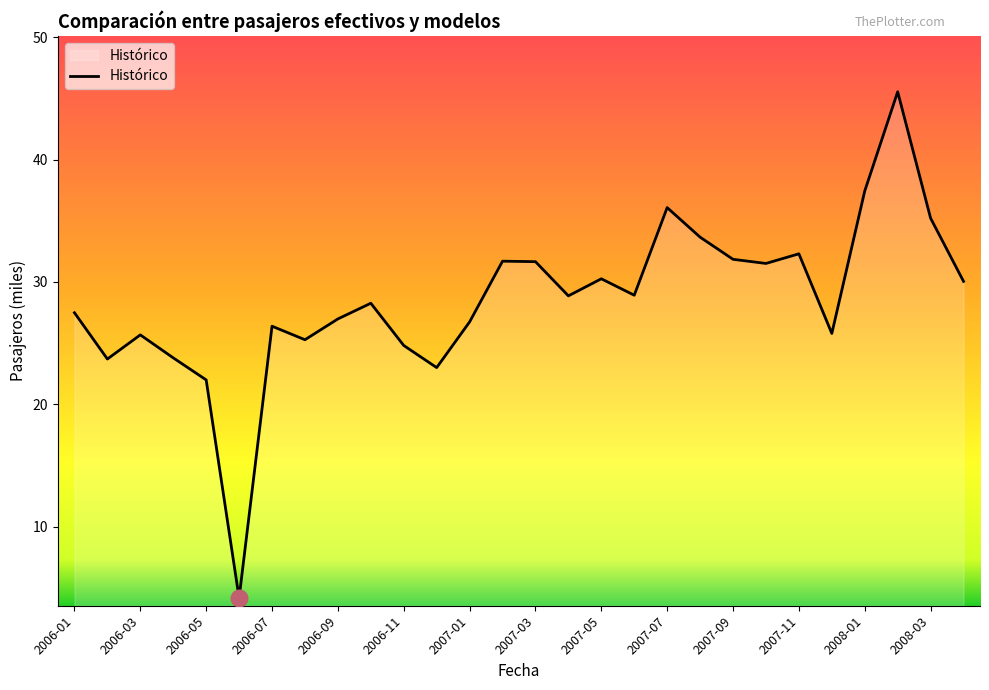

How many values are below 28?

13